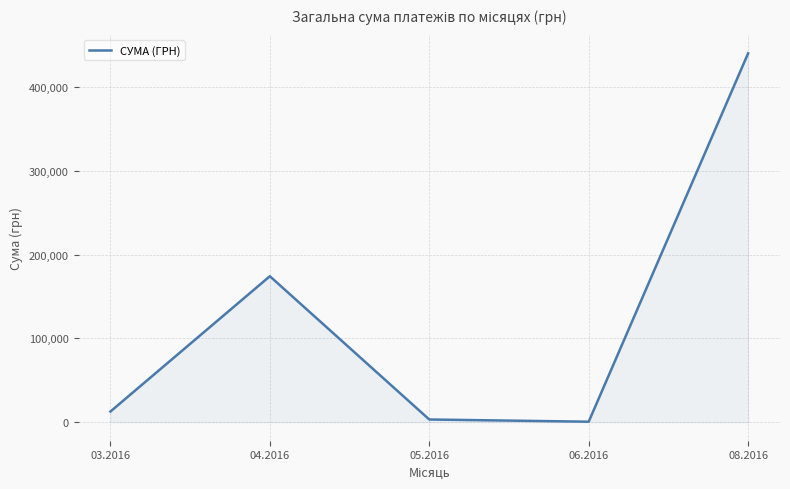

Reading right to left, extract all data points from this chart.

439959.6	600.0	3225.4	174111.6	12746.9